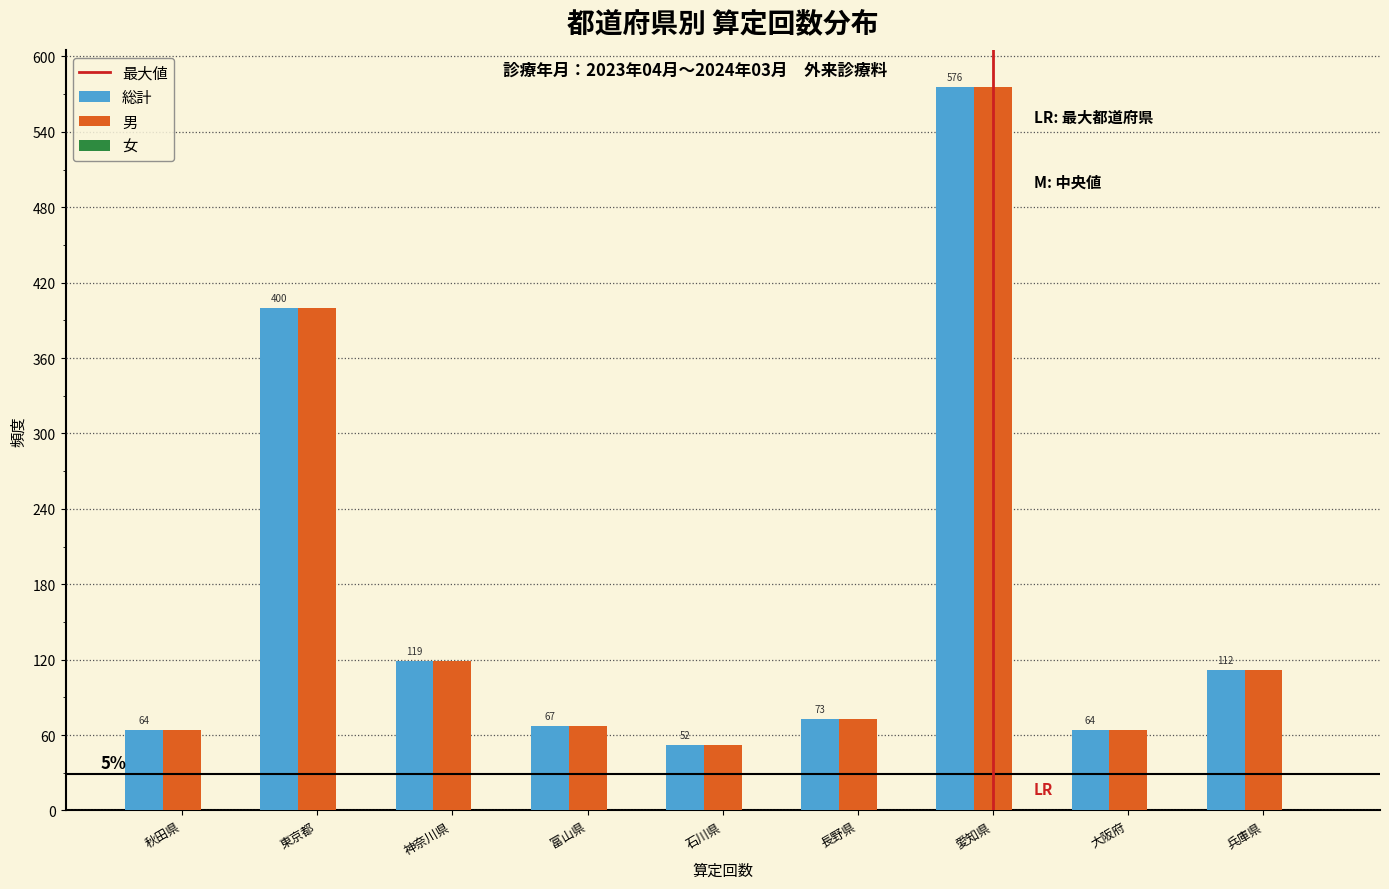

The value of 総計 at 東京都 is 662. True or false?

False